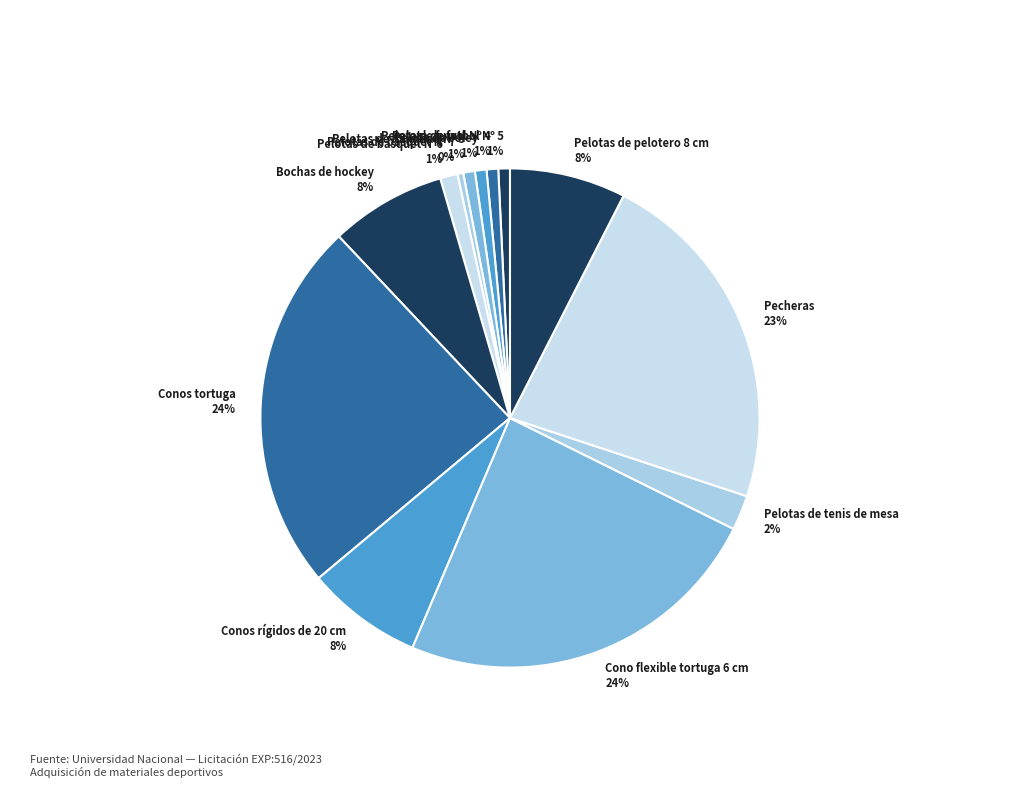

Is the sum of Pelotas de handball Nº 3 1% and Pelotas de tenis de mesa 2% greater than half?

No